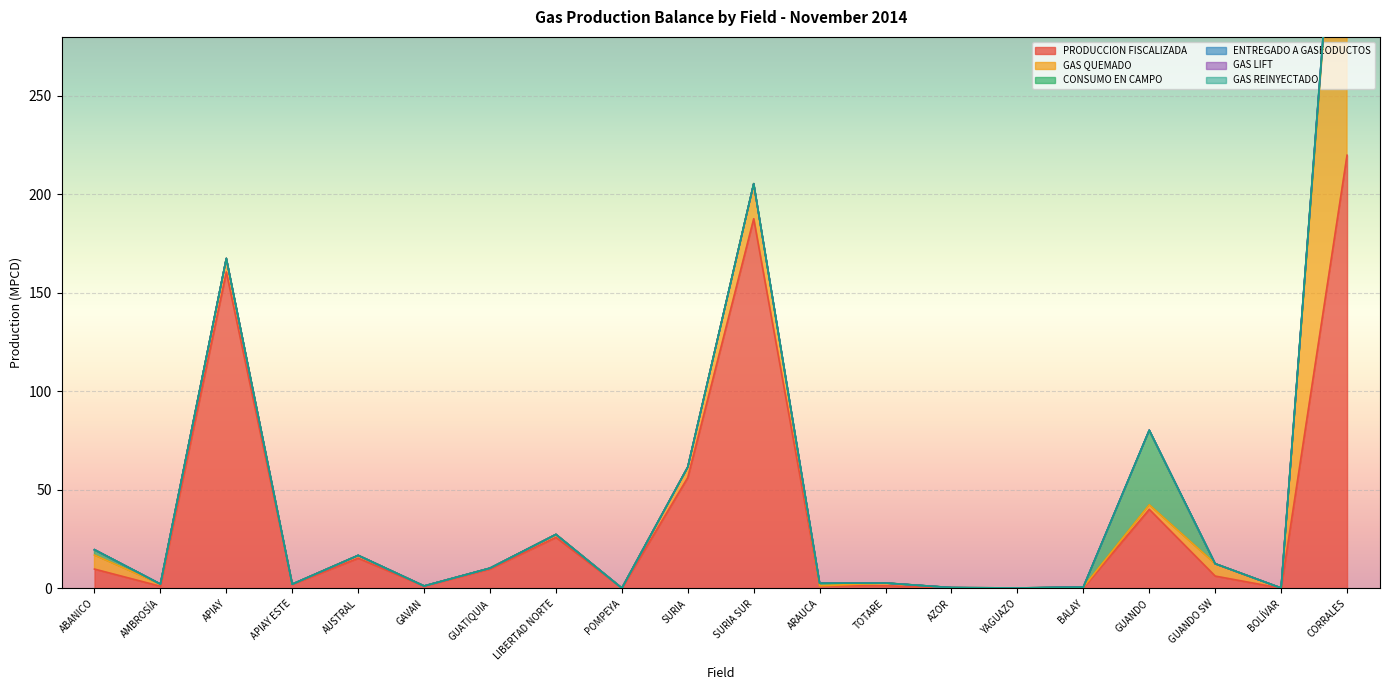

What is the label of the 3rd point from the left?

APIAY